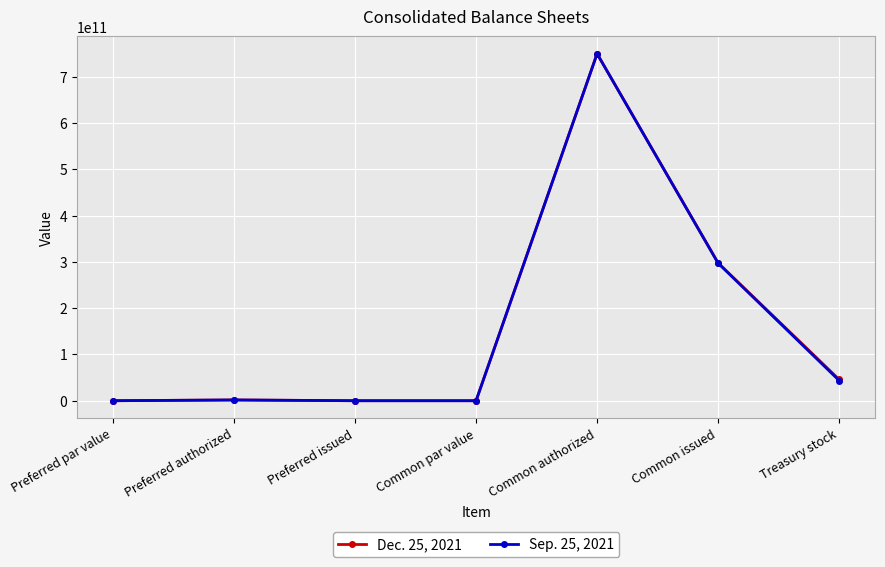

What is the maximum value shown in the chart?

750000000000